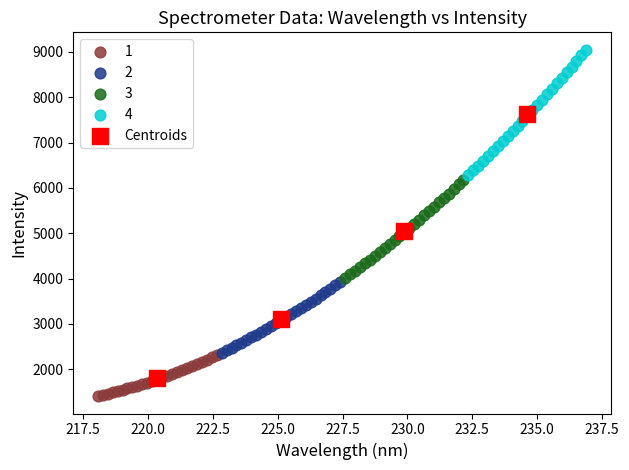

Which series reaches the maximum Y coordinate?

4